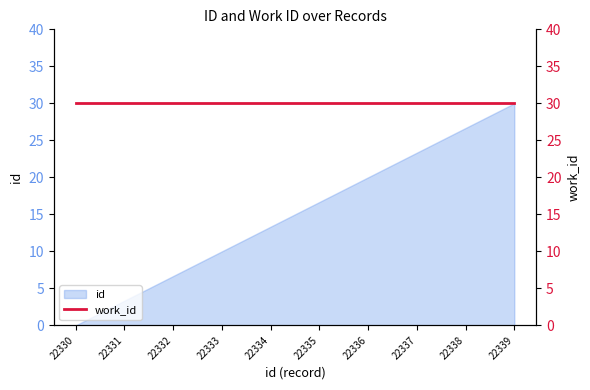

At which label is the value closest to 15?

22334